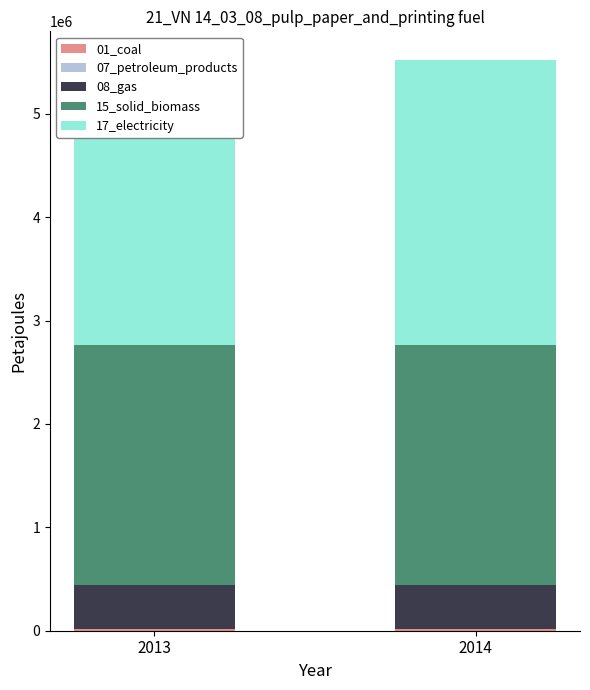

Is it true that 17_electricity equals 2761034.3 at 2013?

True